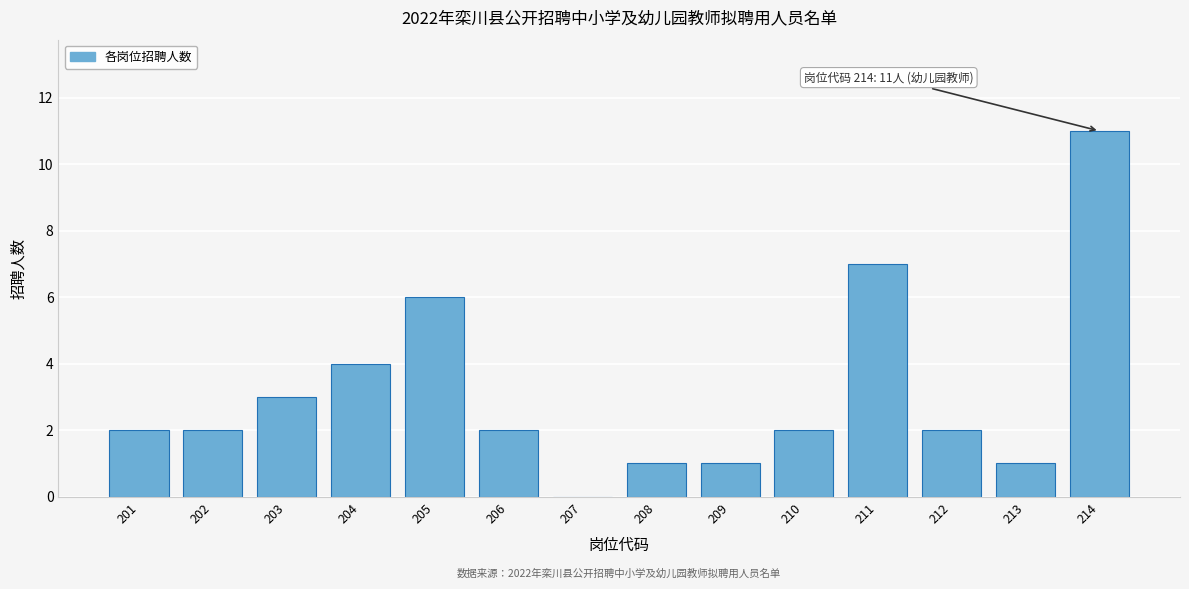

Reading left to right, transcribe all the data shown in this chart.

201=2	202=2	203=3	204=4	205=6	206=2	207=0	208=1	209=1	210=2	211=7	212=2	213=1	214=11